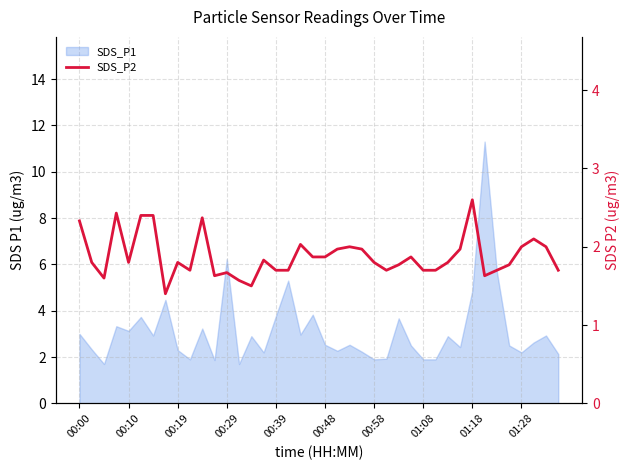

Reading left to right, transcribe all the data shown in this chart.

2.3	1.8	1.6	2.4	1.8	2.4	2.4	1.4	1.8	1.7	2.4	1.6	1.7	1.6	1.5	1.8	1.7	1.7	2.0	1.9	1.9	2.0	2.0	2.0	1.8	1.7	1.8	1.9	1.7	1.7	1.8	2.0	2.6	1.6	1.7	1.8	2.0	2.1	2.0	1.7